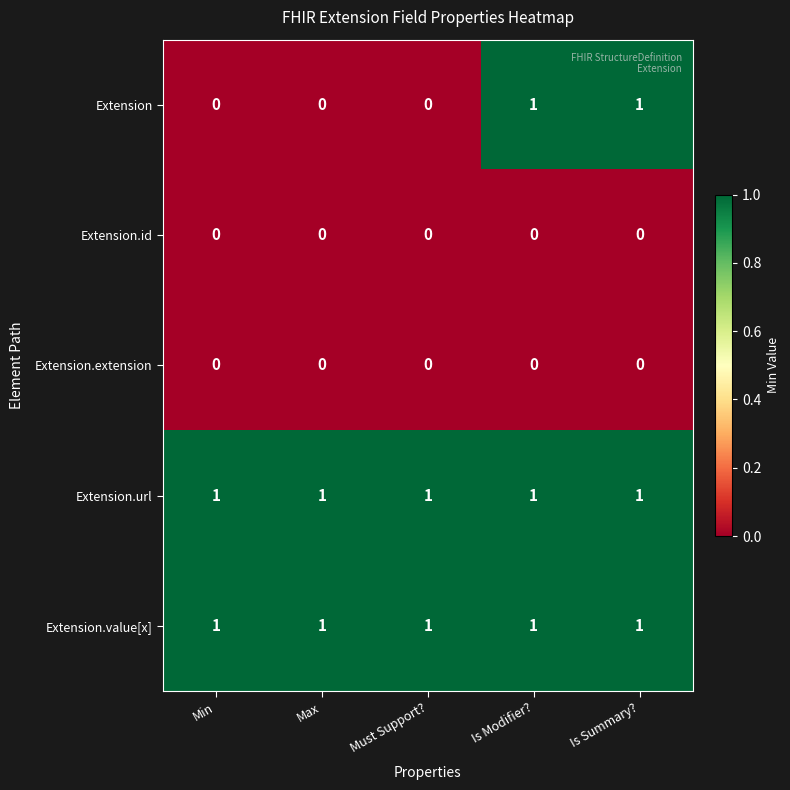

Reading left to right, what are all the values shown in this chart?

Extension: 0	0	0	1	1
Extension.id: 0	0	0	0	0
Extension.extension: 0	0	0	0	0
Extension.url: 1	1	1	1	1
Extension.value[x]: 1	1	1	1	1